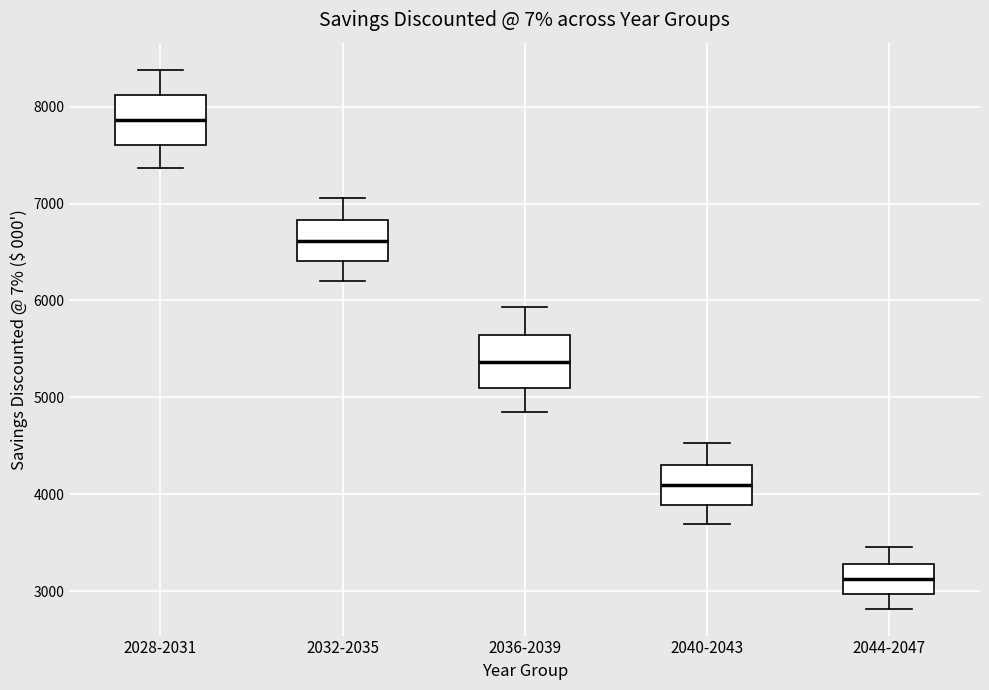

Reading left to right, transcribe this box plot: for each box, give where its median line is, the range the box spans, and where its two whiskers end, as read against the y-axis. The values are not printed on the chart, so give them approximately, as read against the axis.

2028-2031: median 7900, box 7600 to 8100, whiskers 7400 to 8400
2032-2035: median 6600, box 6400 to 6800, whiskers 6200 to 7100
2036-2039: median 5400, box 5100 to 5600, whiskers 4800 to 5900
2040-2043: median 4100, box 3900 to 4300, whiskers 3700 to 4500
2044-2047: median 3100, box 3000 to 3300, whiskers 2800 to 3500